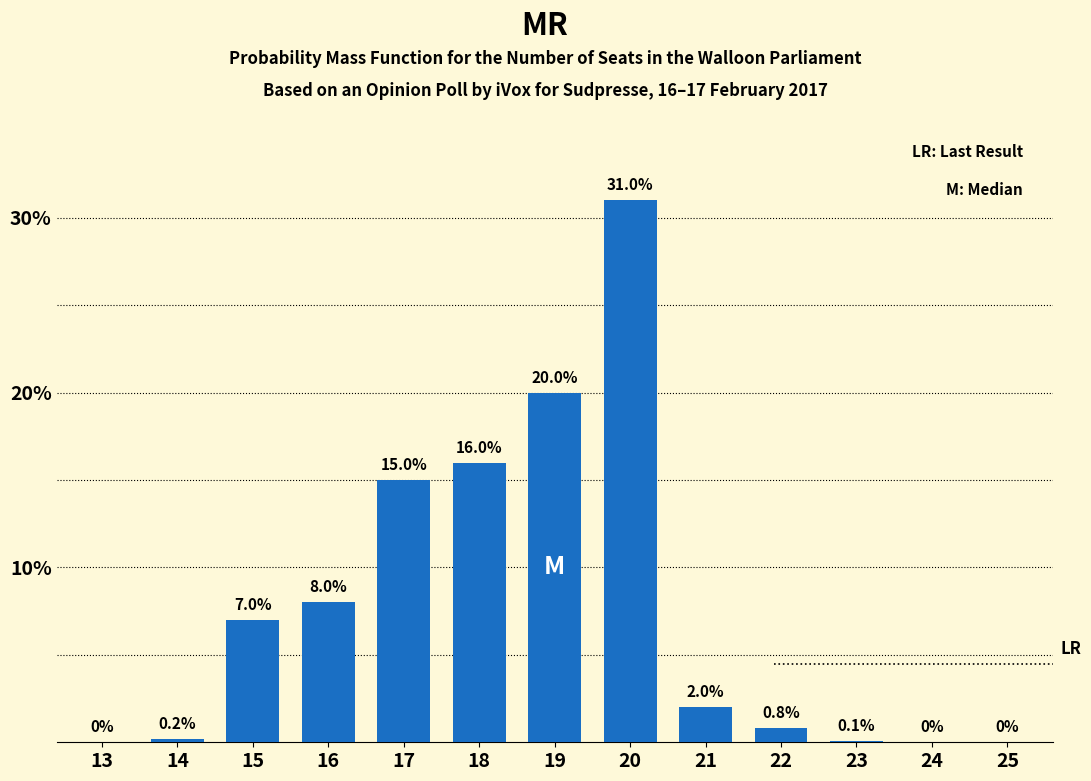

The chart shows a value of 0.2 at 14. True or false?

True